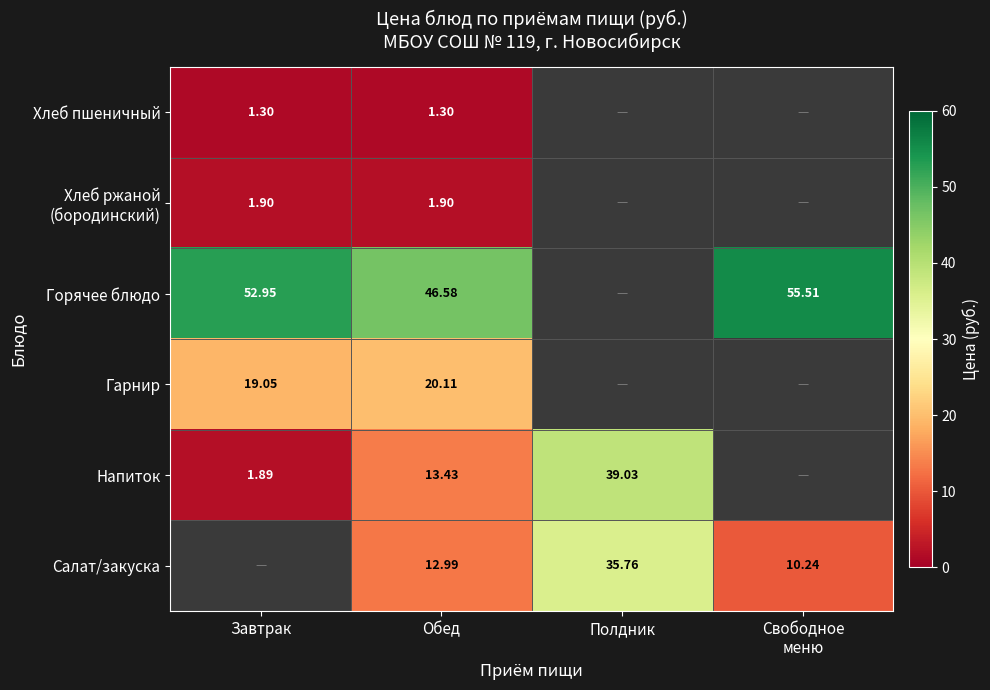

What is the maximum value for Гарнир?

20.1